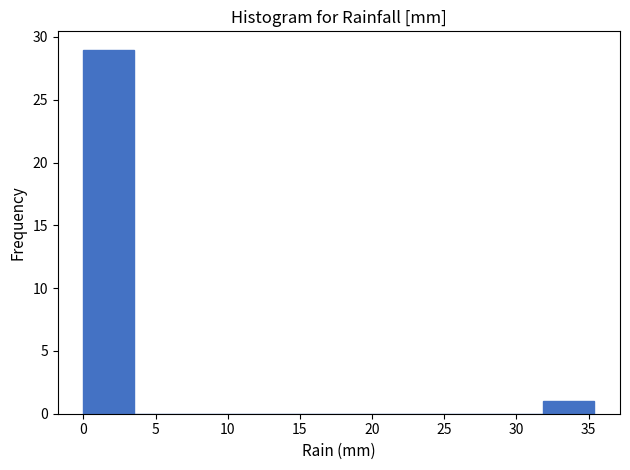

Reading left to right, list every bar in this chart as the range it spans on the x-axis followed by its height. Neither the bar edges nor the heights are printed on the chart, so give them approximately, as read against the axes.

0.0 to 3.5: 29
3.5 to 7.0: 0
7.0 to 10.5: 0
10.5 to 14.0: 0
14.0 to 17.5: 0
17.5 to 21.0: 0
21.0 to 25.0: 0
25.0 to 28.5: 0
28.5 to 32.0: 0
32.0 to 35.5: 1